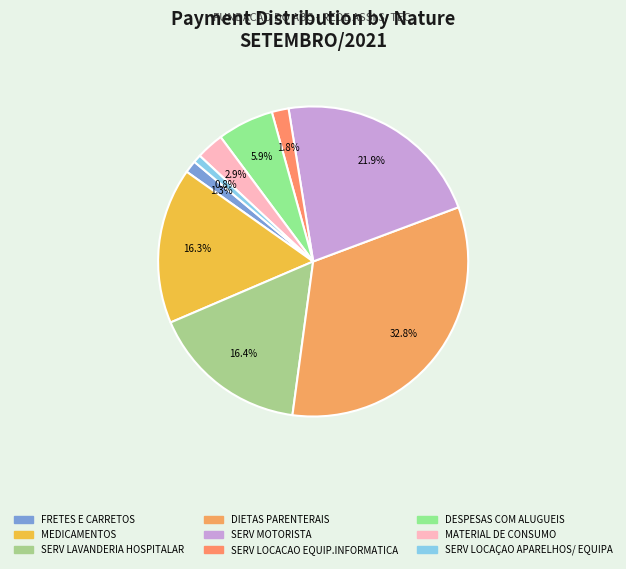

How many slices are in this pie chart?

9